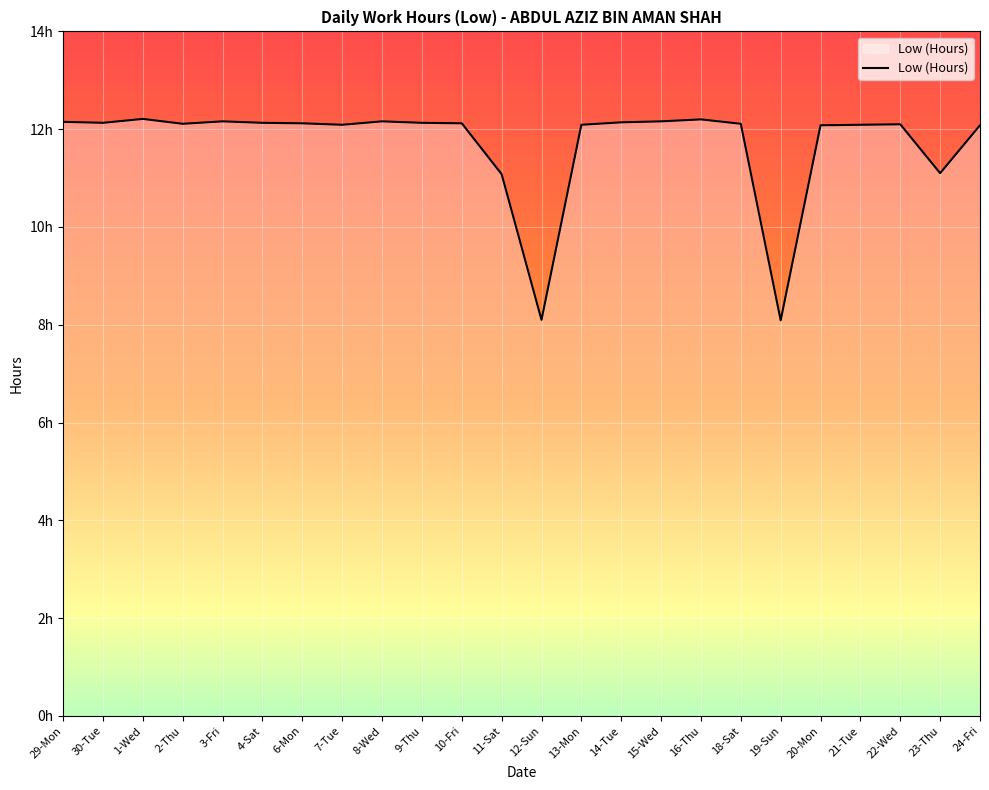

Does the chart have visible grid lines?

Yes